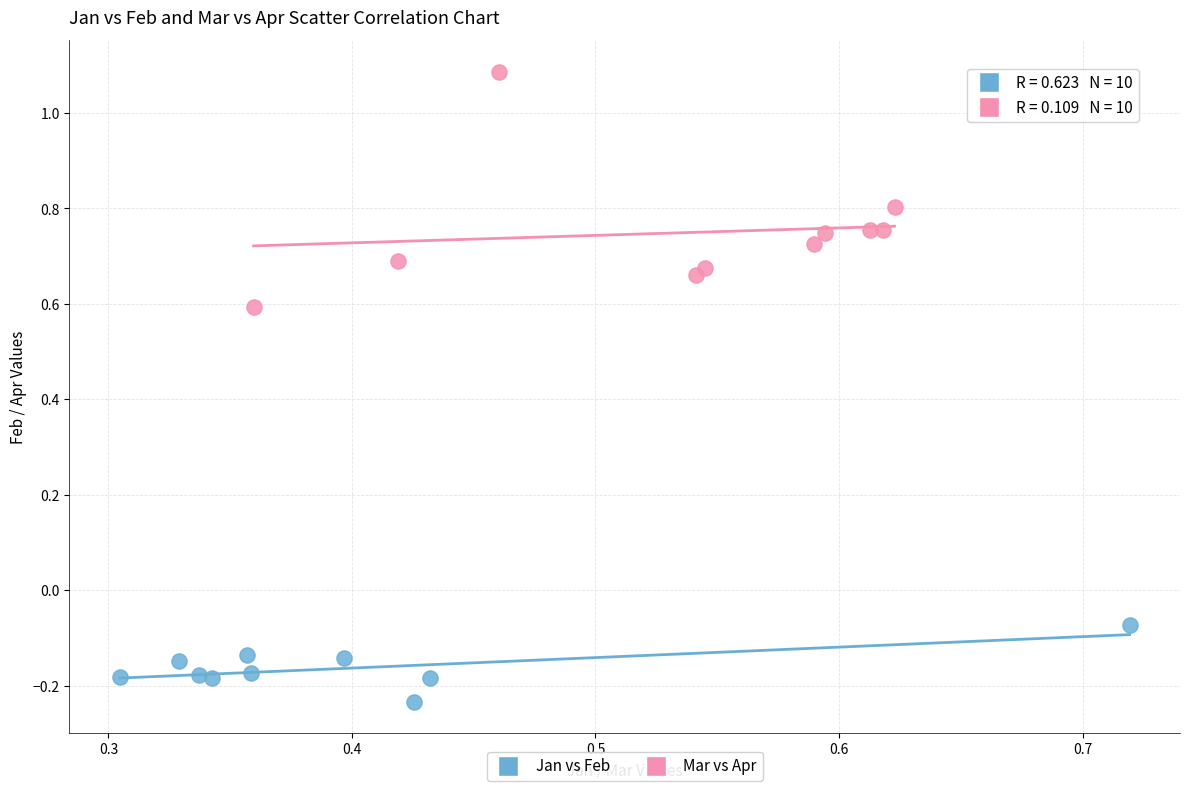

What are all the series names shown in the legend?

Jan vs Feb, Mar vs Apr